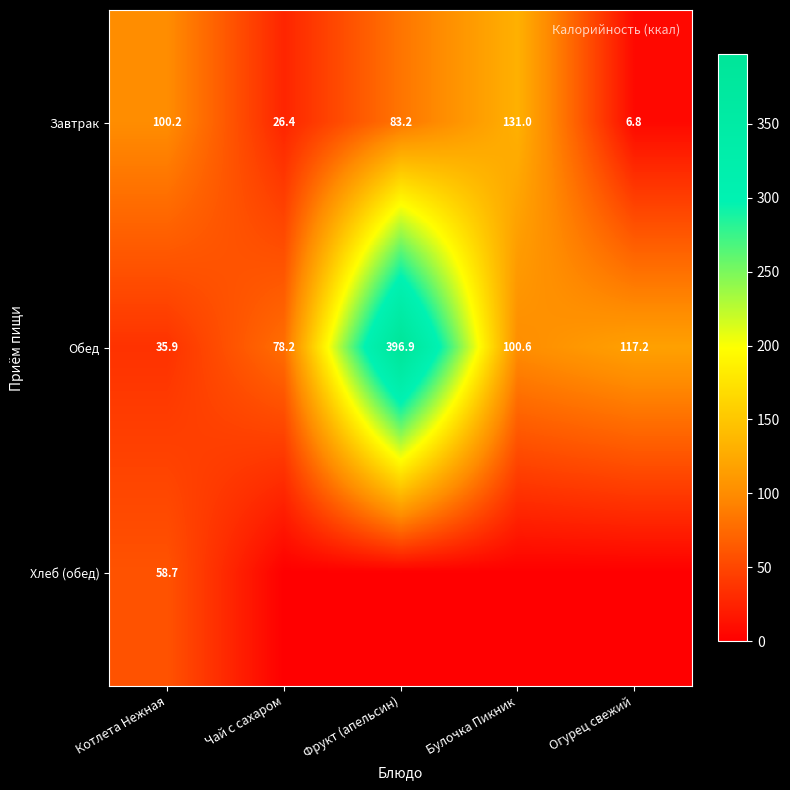

Count the number of categories in the chart.

5